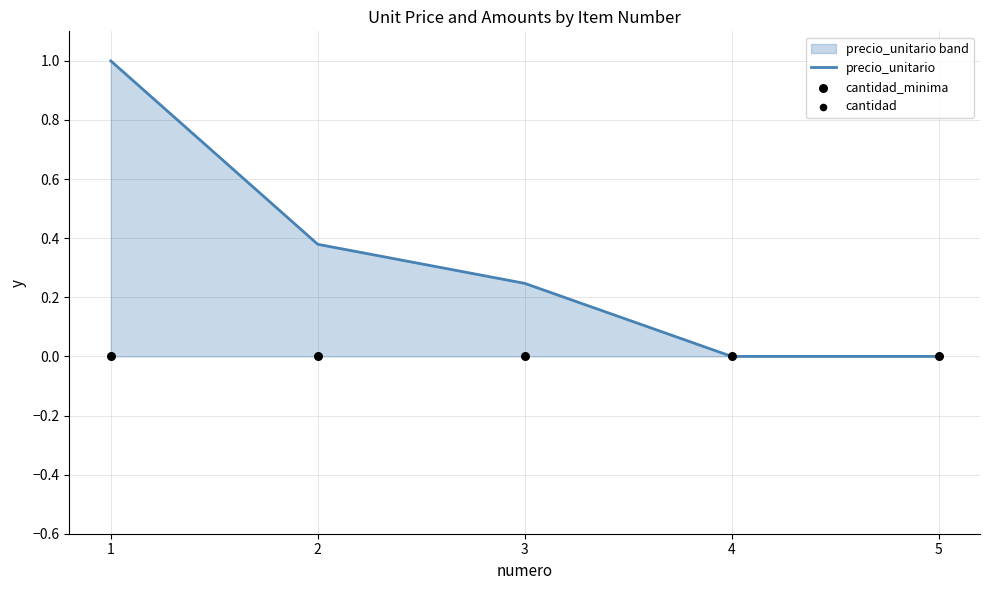

What are all the series names shown in the legend?

precio_unitario, cantidad_minima, cantidad